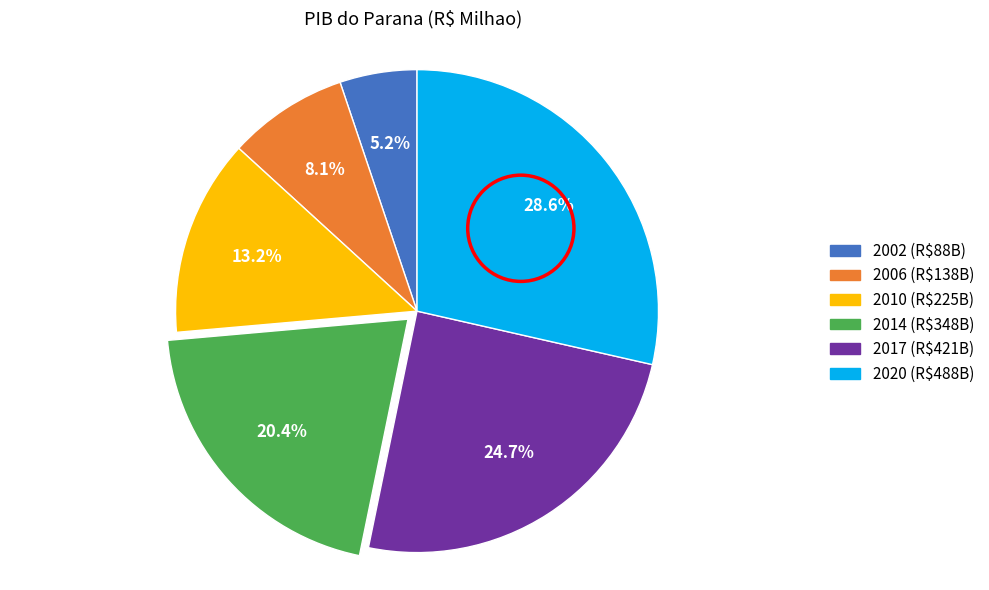

Does any single category account for the majority?

No